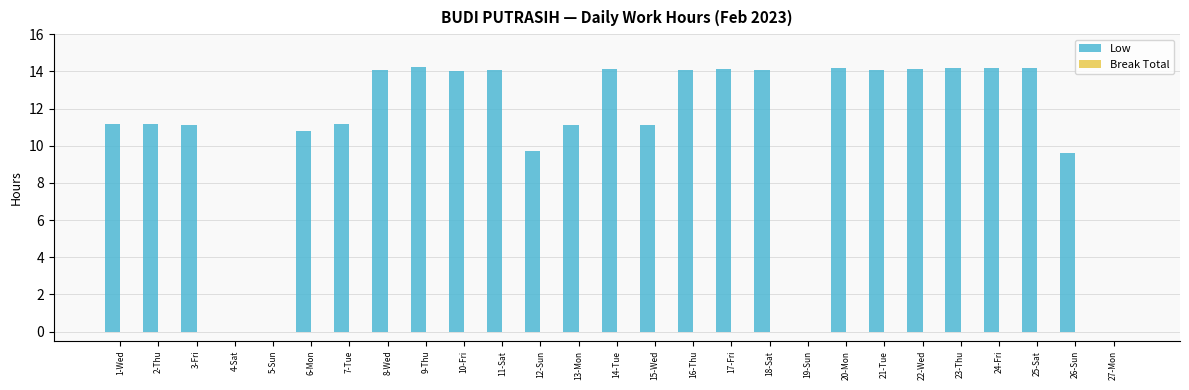

What is the sum of all values?

294.7